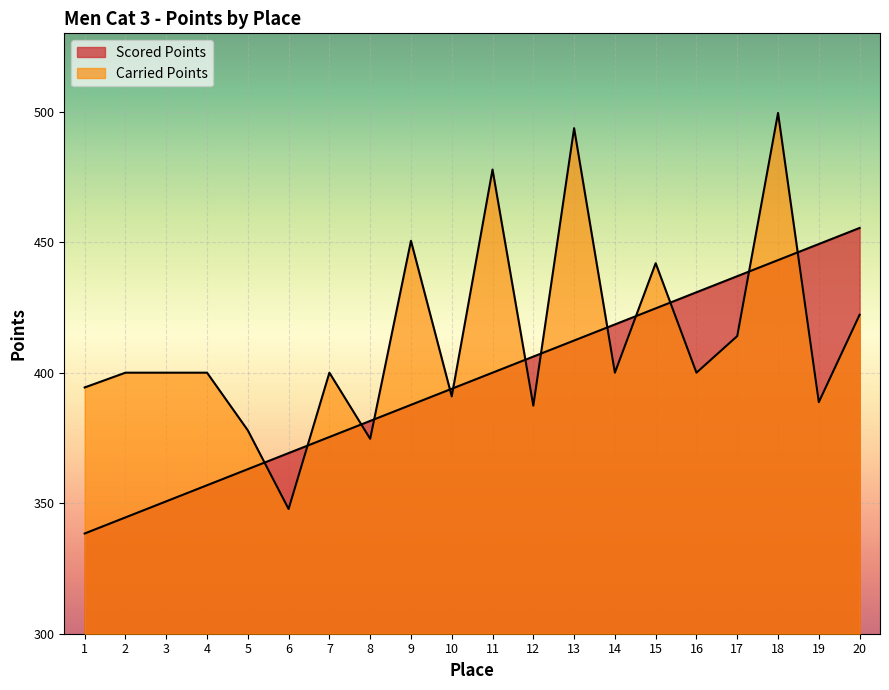

What is the value of the Carried Points point at the 4th from the left?

400.0